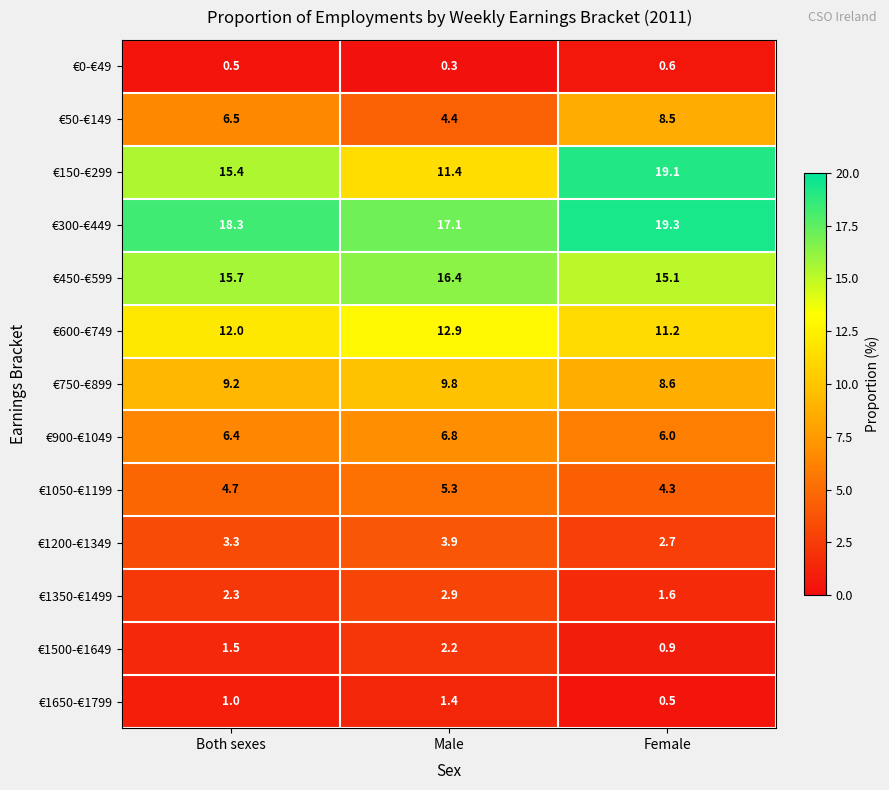

At which label does €300-€449 first exceed 18?

Both sexes